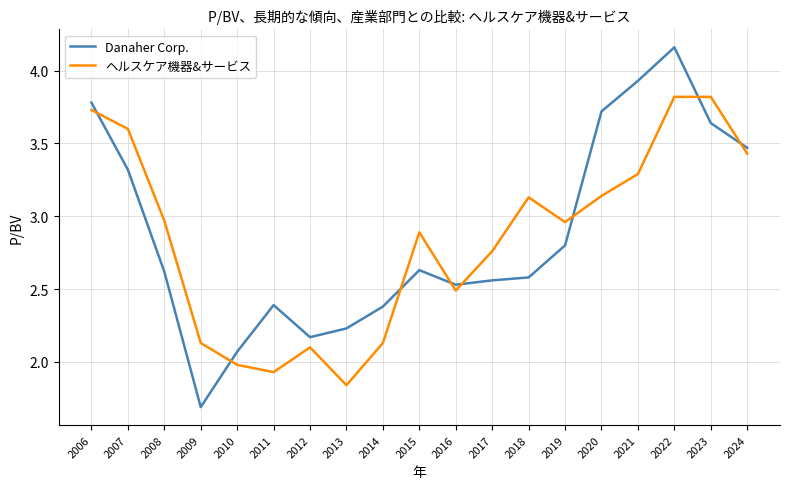

Count the number of data series in this chart.

2